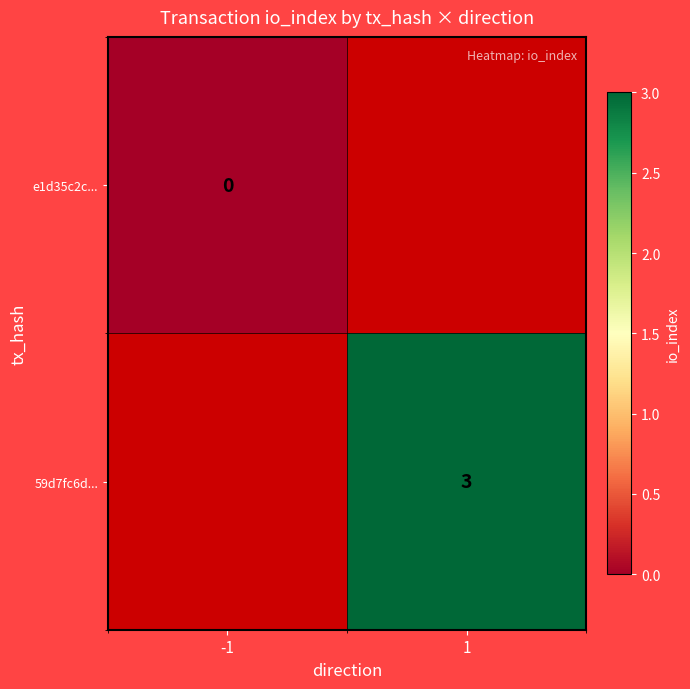

True or false: 59d7fc6d... has a value of 1 at 1.

False